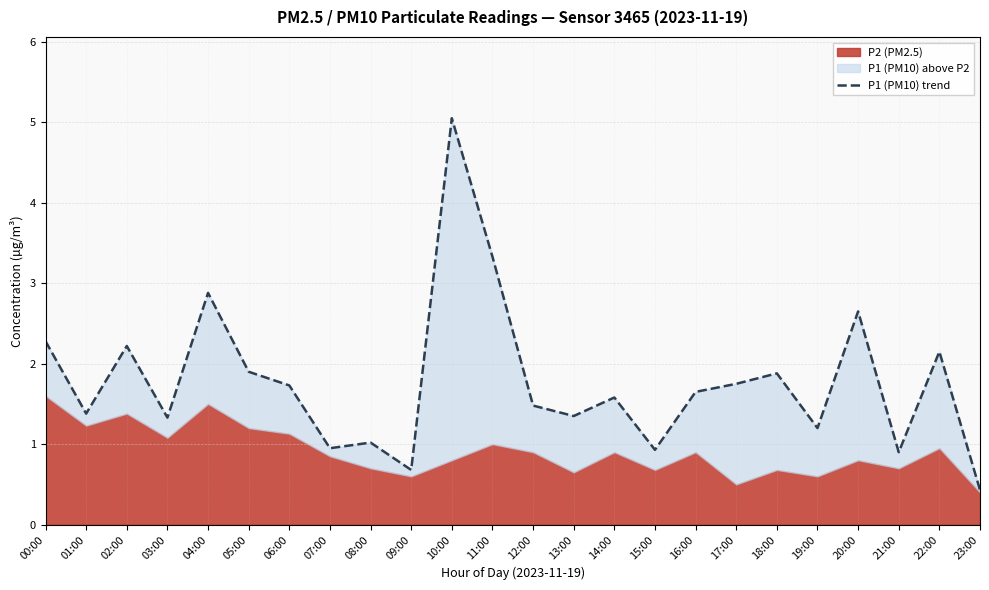

Reading left to right, extract all data points from this chart.

00:00=2.3	01:00=1.4	02:00=2.2	03:00=1.3	04:00=2.9	05:00=1.9	06:00=1.7	07:00=0.9	08:00=1.0	09:00=0.7	10:00=5.0	11:00=3.3	12:00=1.5	13:00=1.4	14:00=1.6	15:00=0.9	16:00=1.6	17:00=1.8	18:00=1.9	19:00=1.2	20:00=2.6	21:00=0.9	22:00=2.1	23:00=0.4